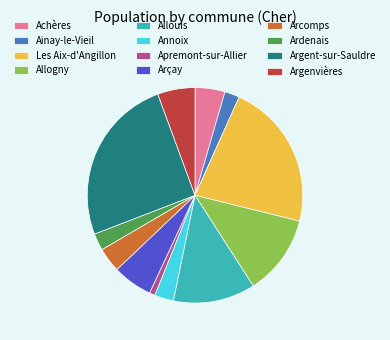

Combined, do Arçay and Argent-sur-Sauldre account for over 50%?

No